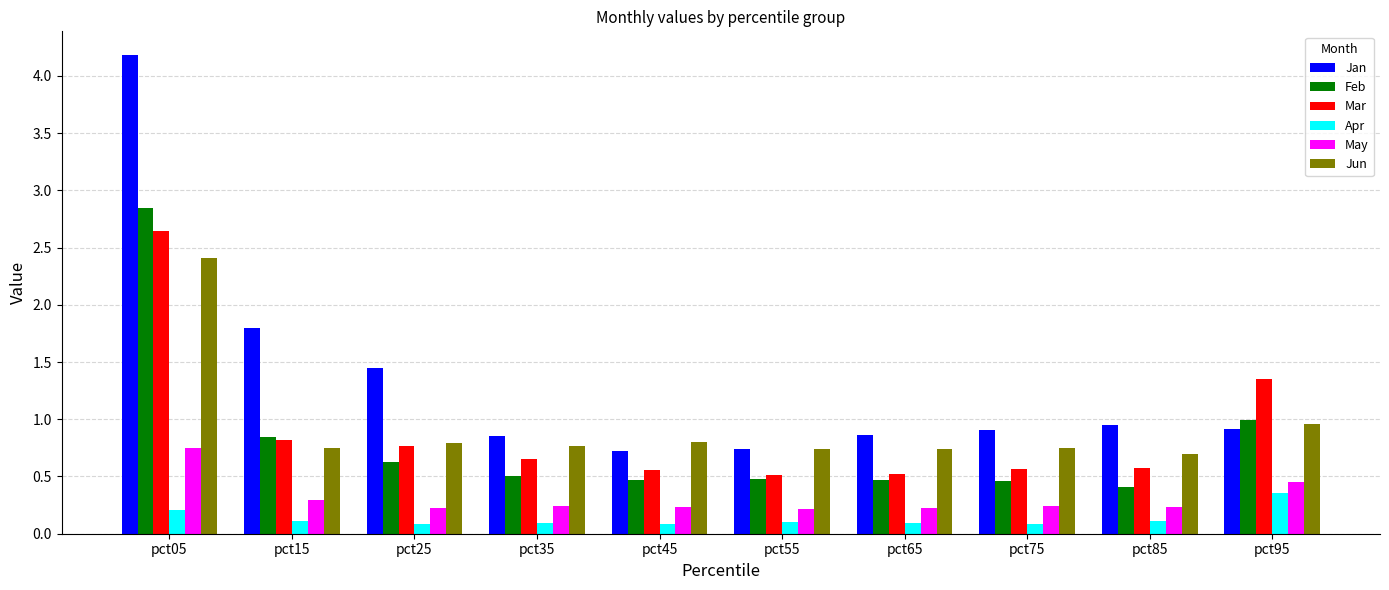

What is the spread (max minus min) of values at pct15?

1.7